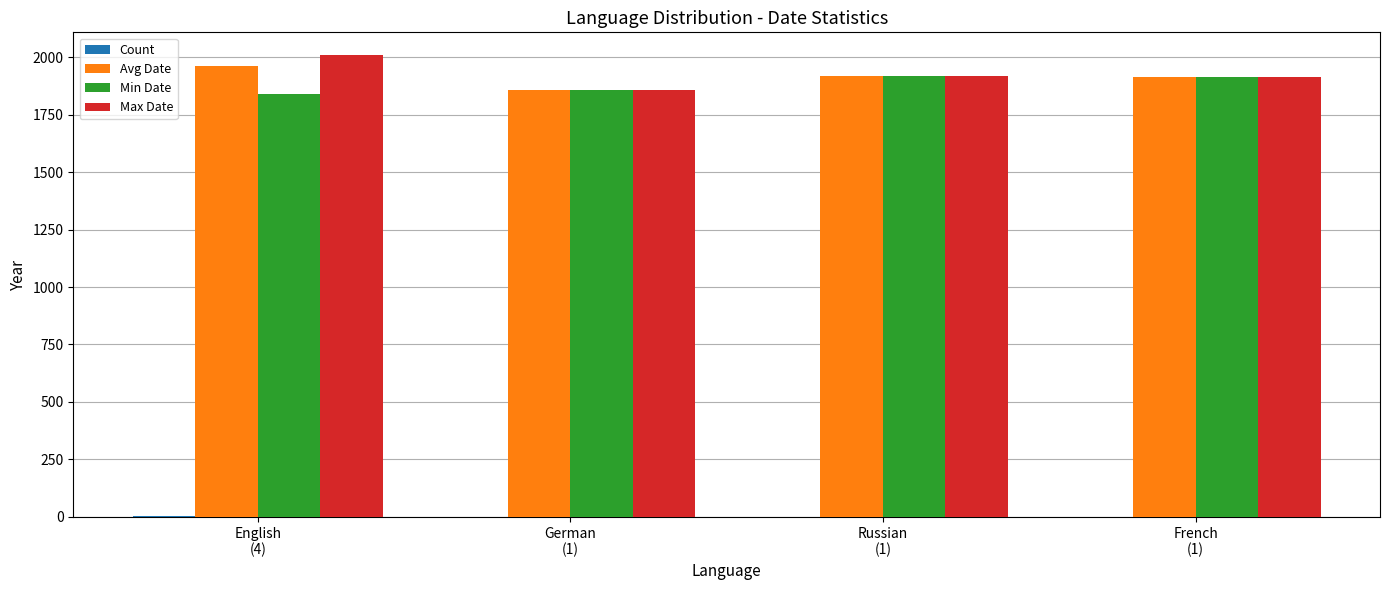

The value of Min Date at German
(1) is 1857.0. True or false?

True